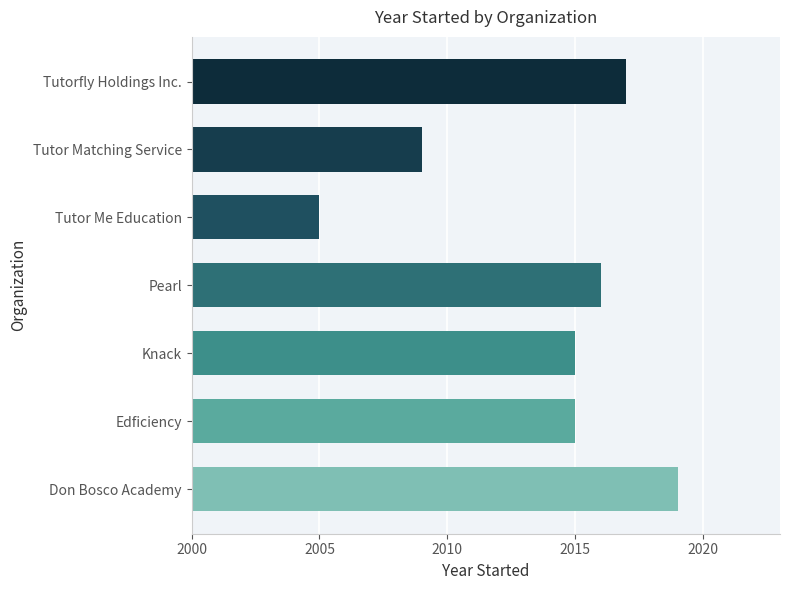

What is the average value?

2014